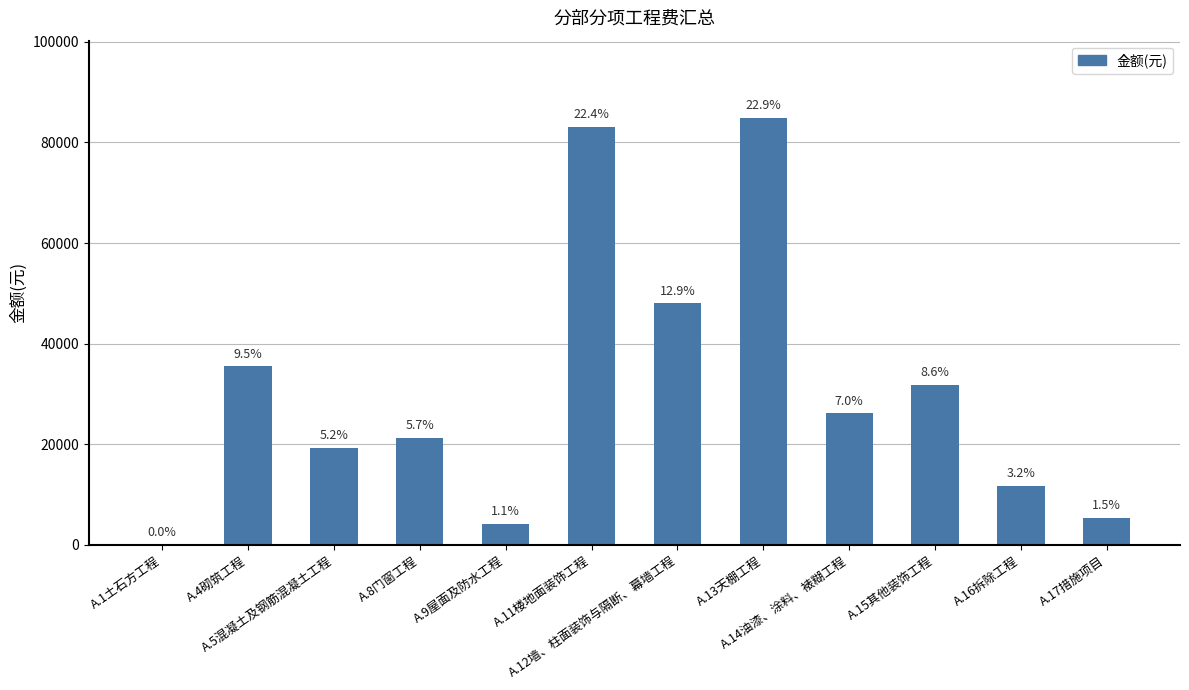

Are the bars horizontal?

No